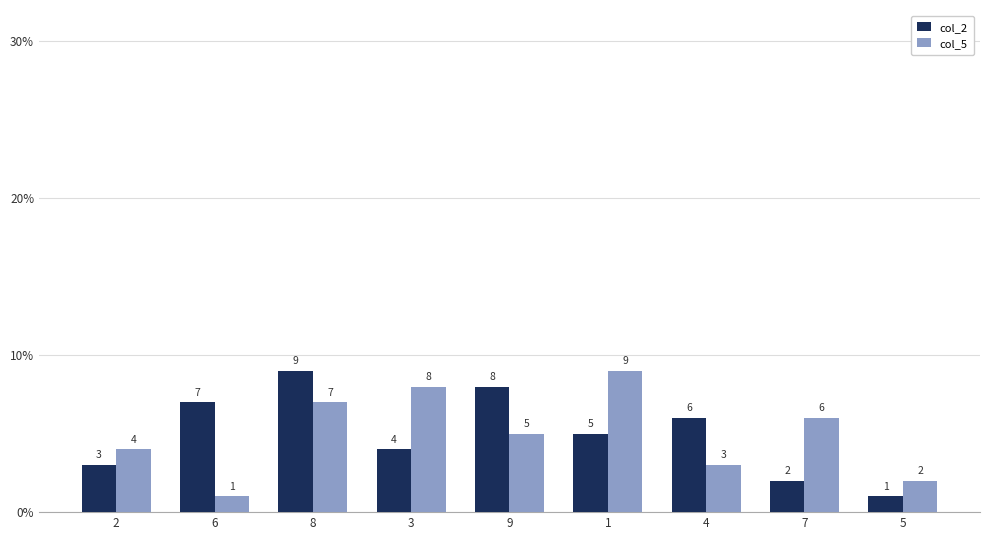

How many bars are there in each group?

2